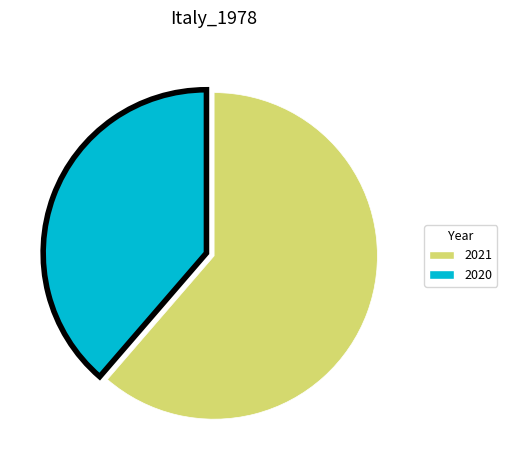

Which category accounts for the majority?

2021